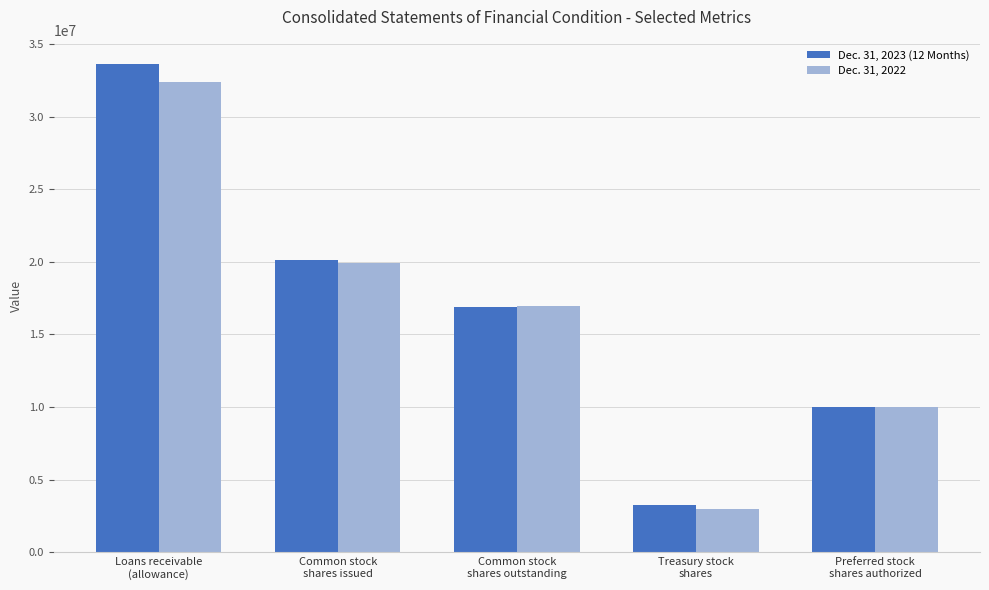

Count the number of data series in this chart.

2